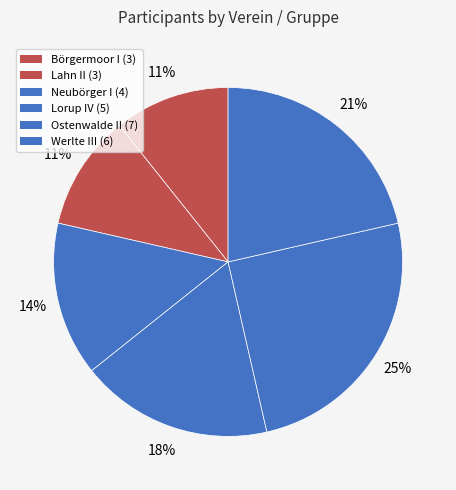

Which category has the smallest portion of the pie?

Börgermoor I